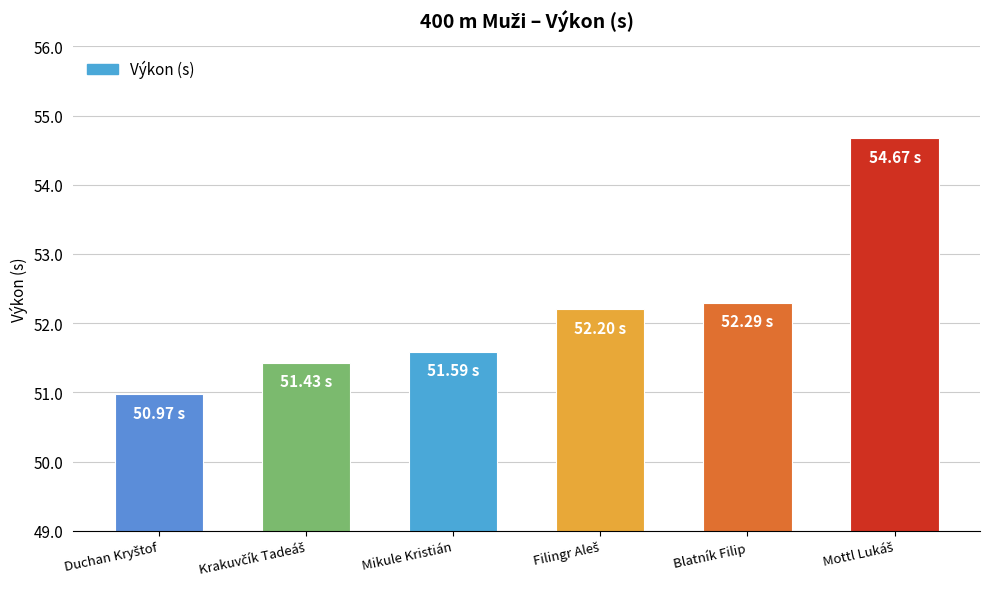

What is the label of the 3rd bar from the left?

Mikule Kristián